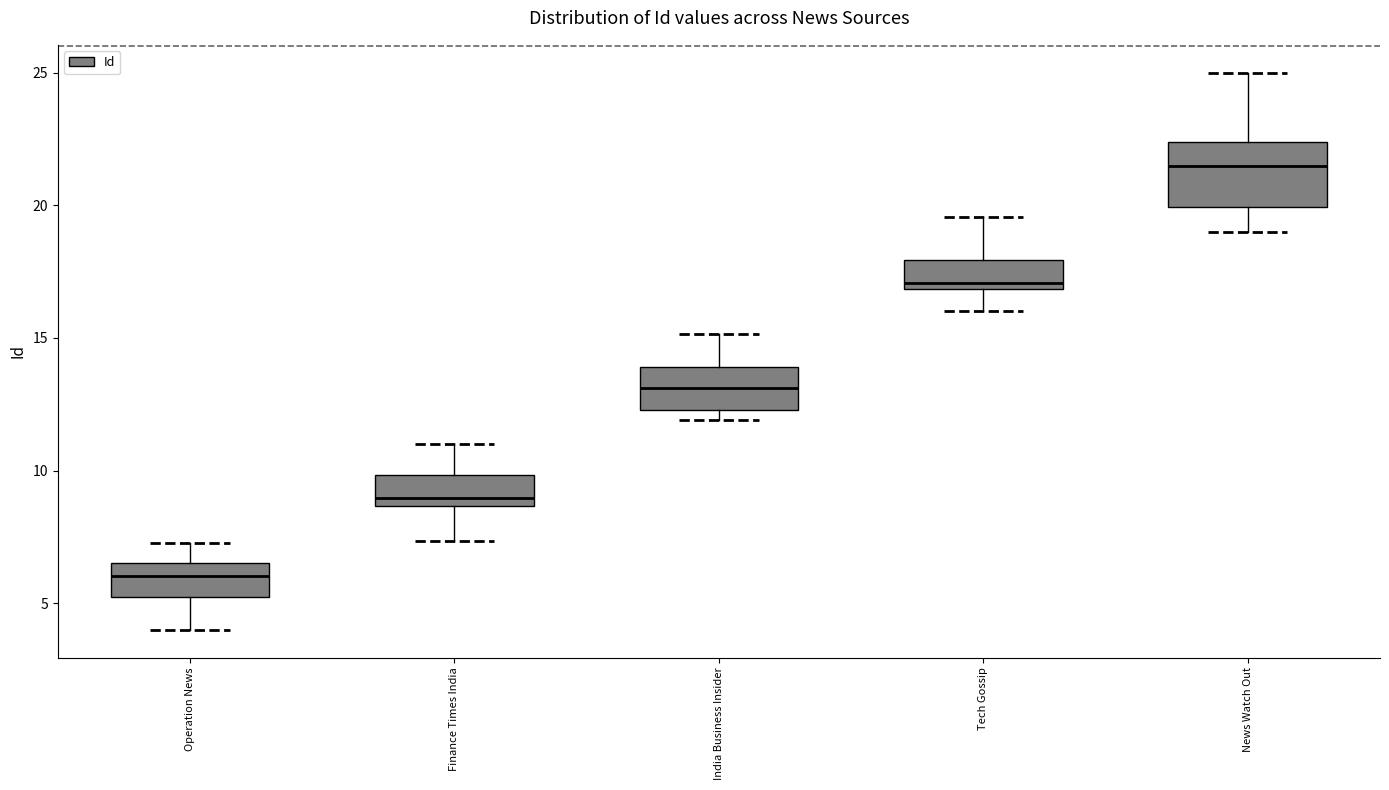

Where does the upper whisker of the box for Tech Gossip end on the y-axis? The values are not printed on the chart, so give them approximately, as read against the axis.

19.5